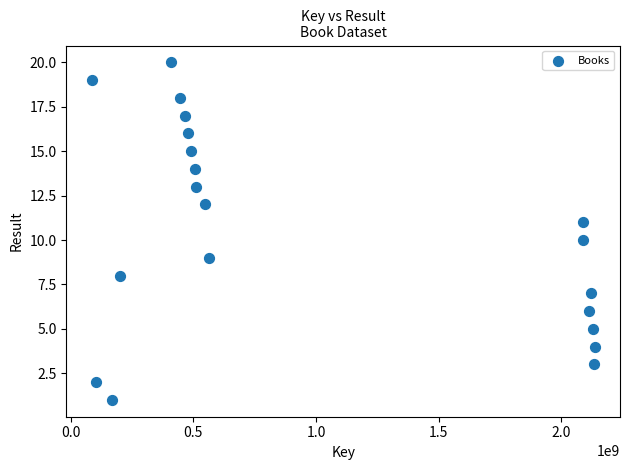

What is the range of Y values (max minus min)?

19